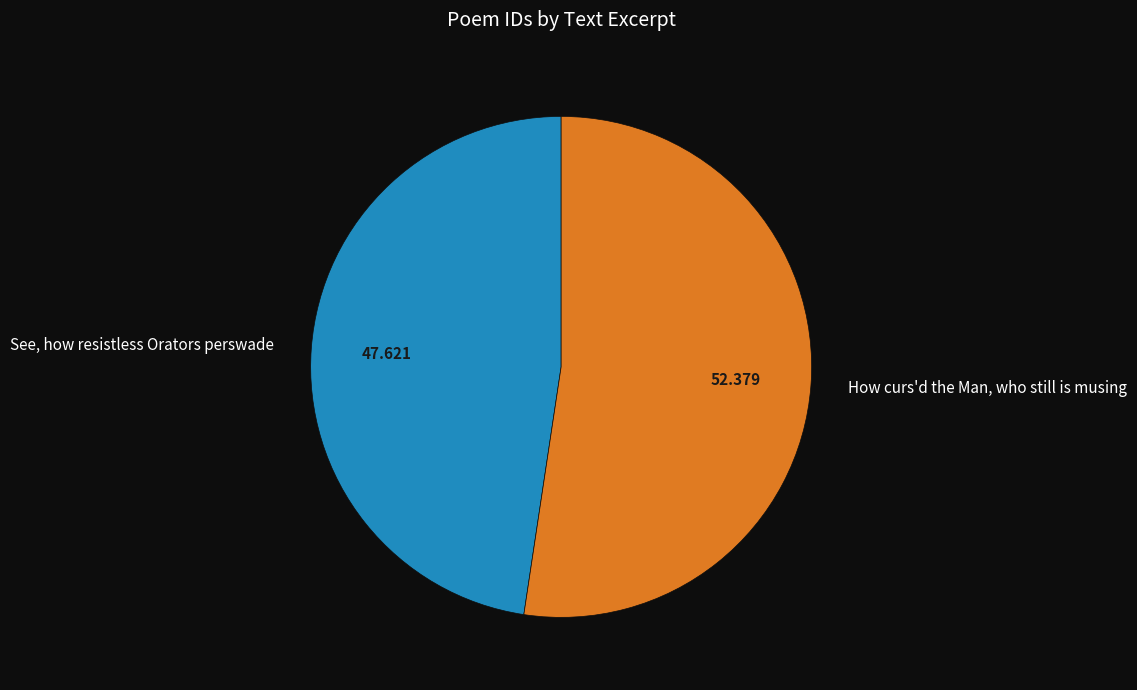

Do See, how resistless Orators perswade and How curs'd the Man, who still is musing together represent more than half of the pie?

Yes